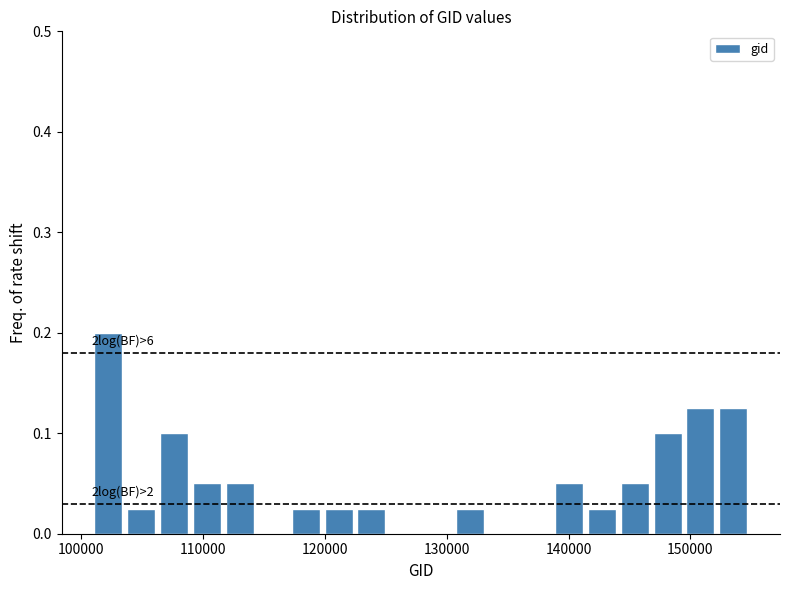

Around what value on the x-axis is the tallest bar? Give the approximate position of its centre, as read against the axis.

102000